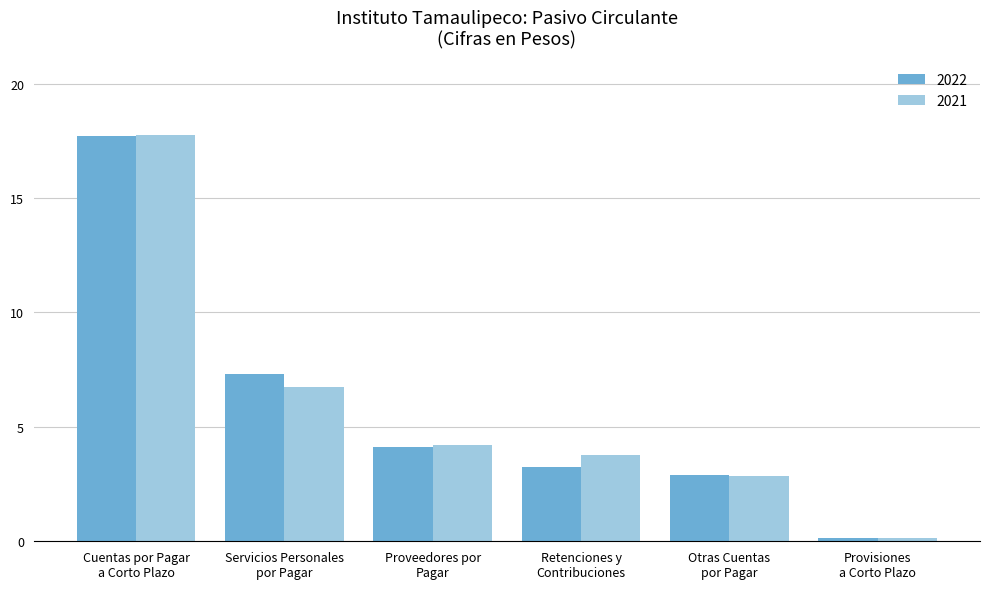

Are the bars horizontal?

No